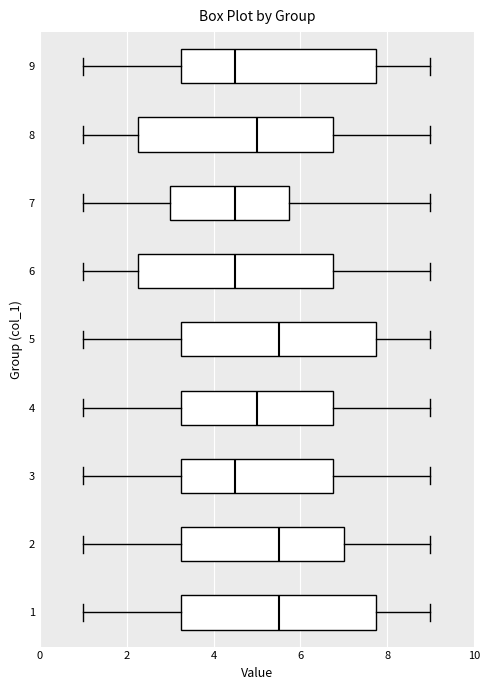

Reading bottom to top, read every box against the x-axis: the position of its median line, the range the box covers, and the ends of its whiskers. The values are not printed on the chart, so give them approximately, as read against the axis.

1: median 5.6, box 3.2 to 7.8, whiskers 1.0 to 9.0
2: median 5.6, box 3.2 to 7.0, whiskers 1.0 to 9.0
3: median 4.6, box 3.2 to 6.8, whiskers 1.0 to 9.0
4: median 5.0, box 3.2 to 6.8, whiskers 1.0 to 9.0
5: median 5.6, box 3.2 to 7.8, whiskers 1.0 to 9.0
6: median 4.6, box 2.2 to 6.8, whiskers 1.0 to 9.0
7: median 4.6, box 3.0 to 5.8, whiskers 1.0 to 9.0
8: median 5.0, box 2.2 to 6.8, whiskers 1.0 to 9.0
9: median 4.6, box 3.2 to 7.8, whiskers 1.0 to 9.0